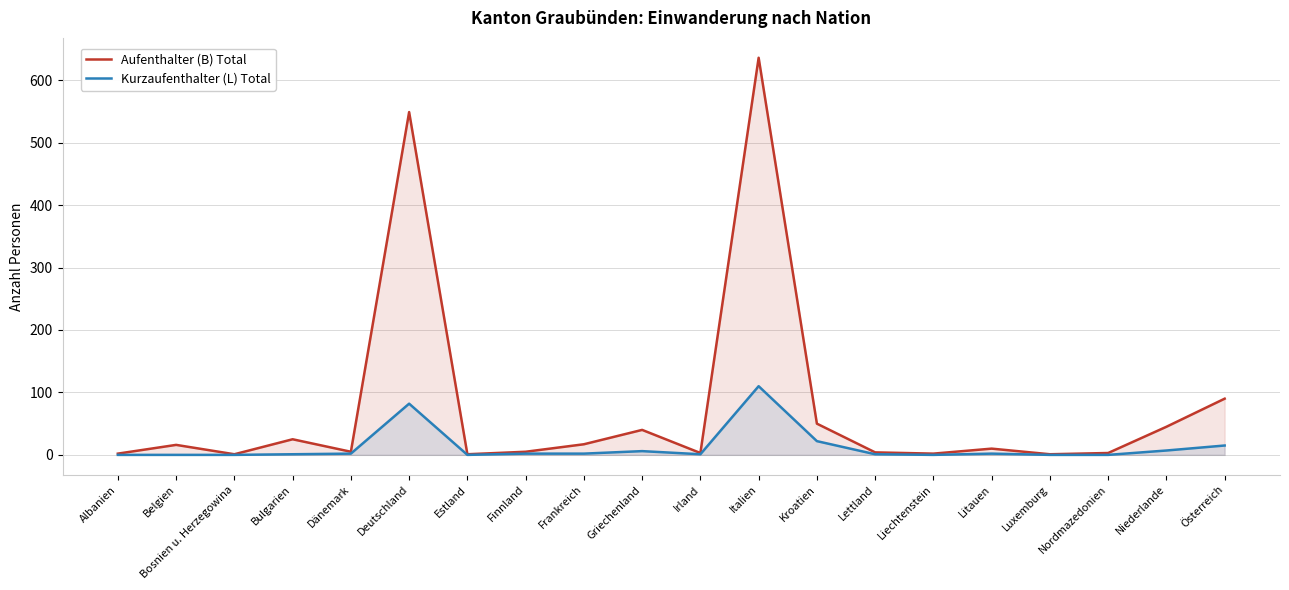

At which label does Kurzaufenthalter (L) Total first exceed 2?

Deutschland